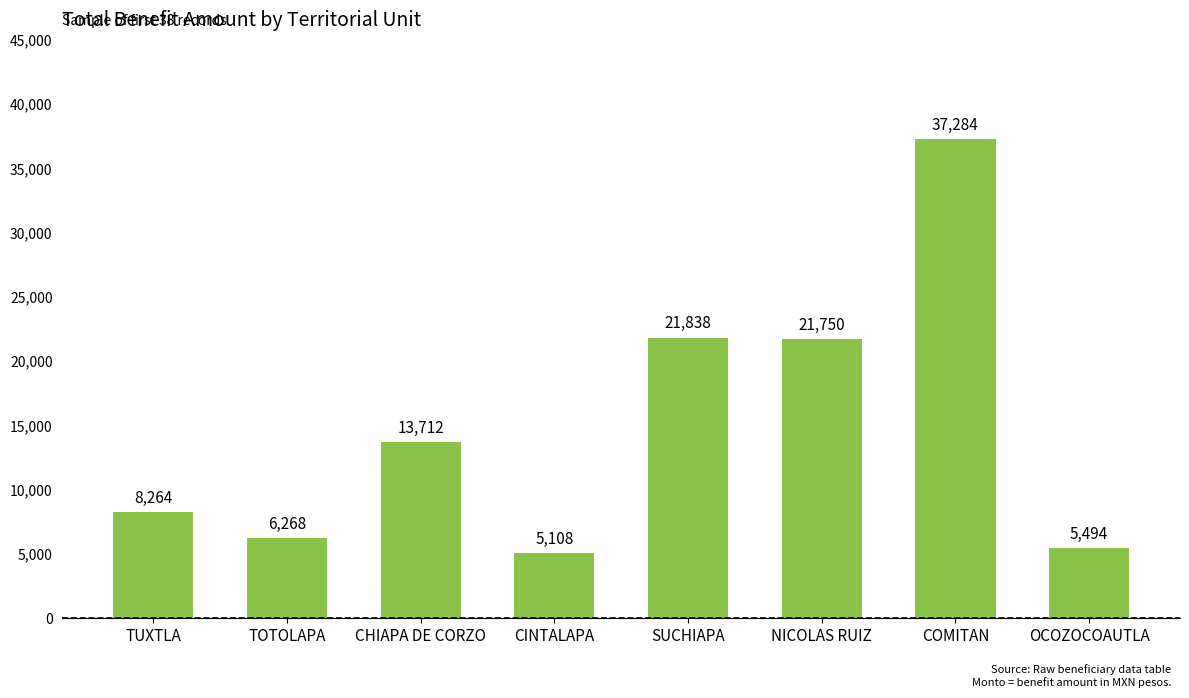

Where is the data nearest to the value 21196?

NICOLAS RUIZ